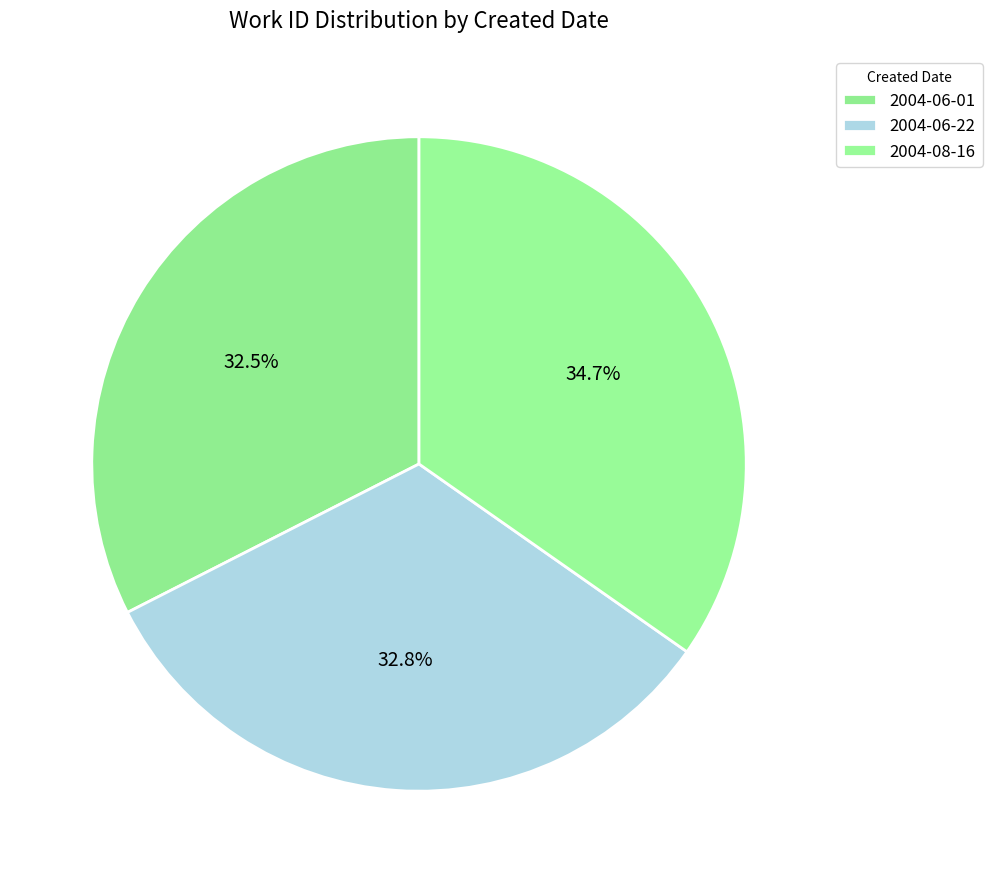

How many slices are in this pie chart?

3